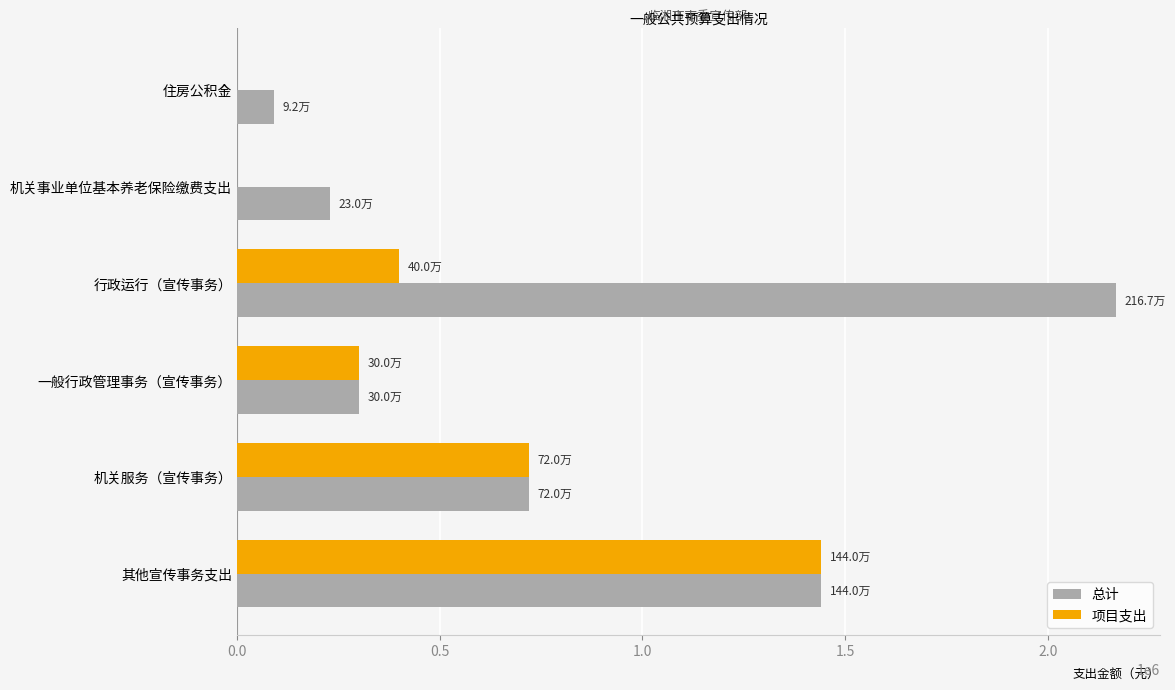

True or false: 总计 has a value of 1024516.9 at 行政运行（宣传事务）.

False